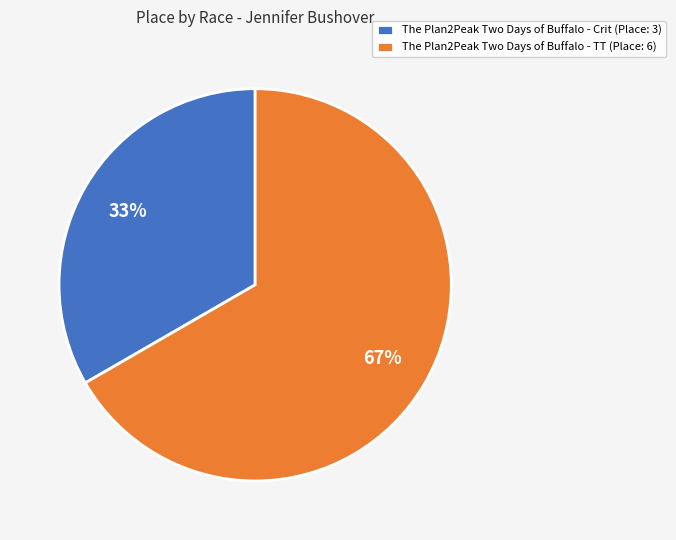

Do The Plan2Peak Two Days of Buffalo - Crit (Place: 3) and The Plan2Peak Two Days of Buffalo - TT (Place: 6) together represent more than half of the pie?

Yes